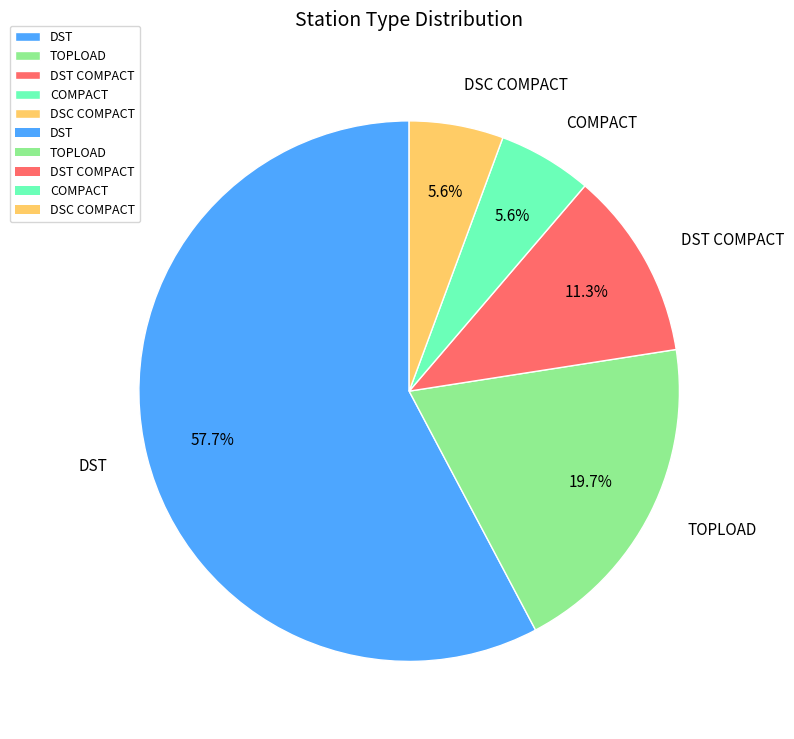

True or false: COMPACT accounts for 19% of the total.

False